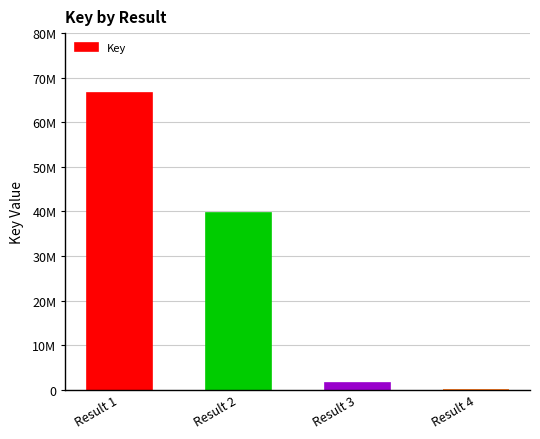

What is the difference between the values at Result 2 and Result 1?

26914215